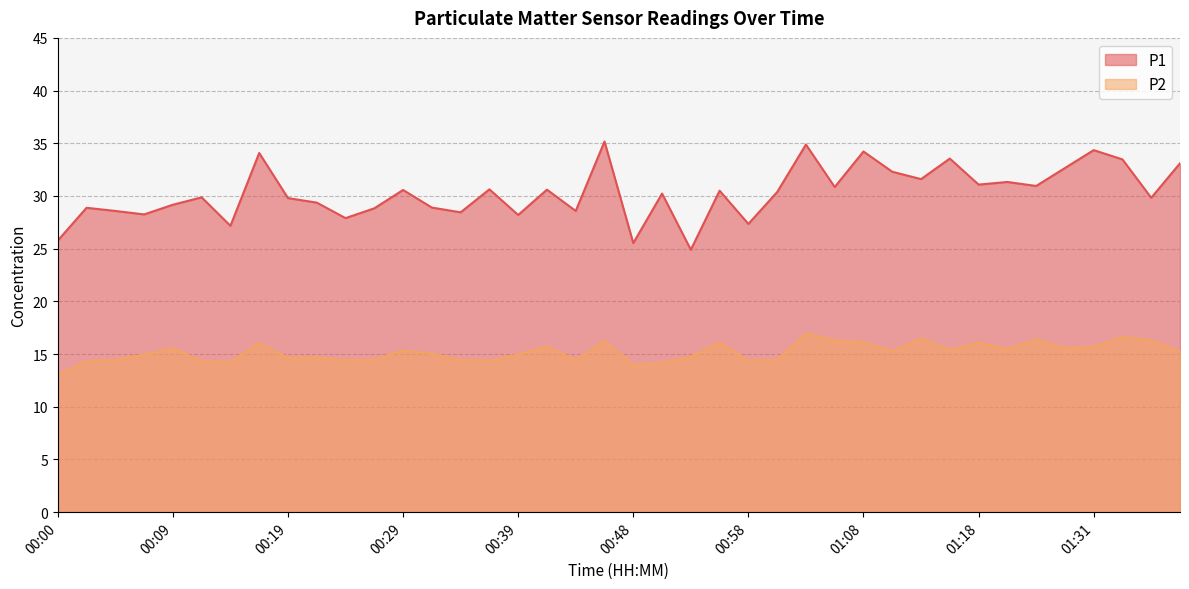

At which label does P1 reach its minimum?

00:53